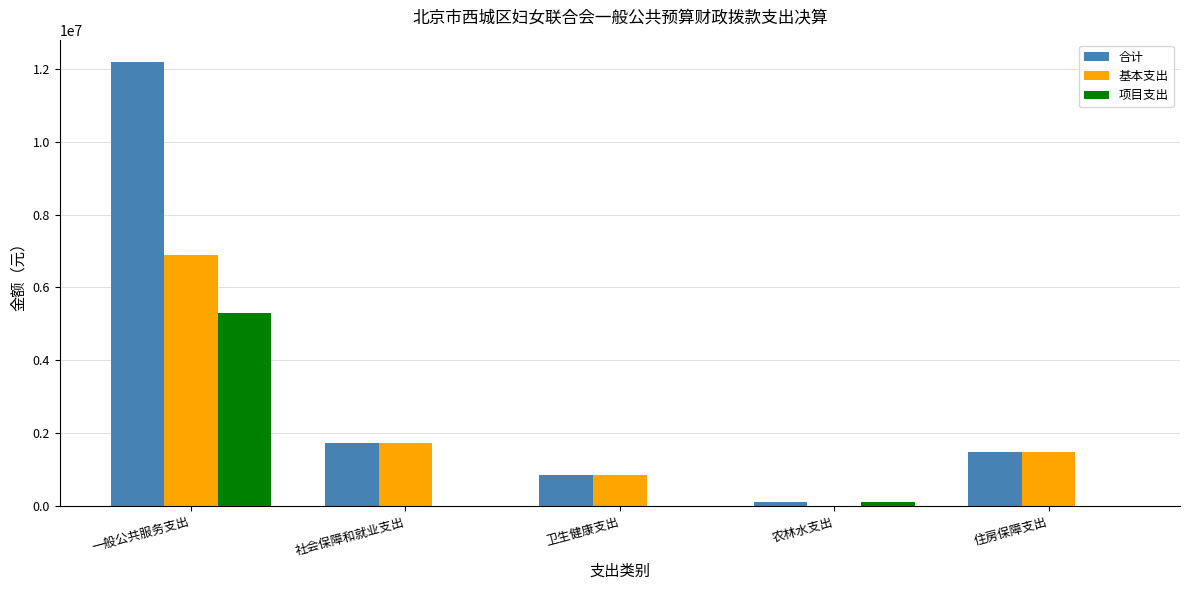

Are the bars horizontal?

No